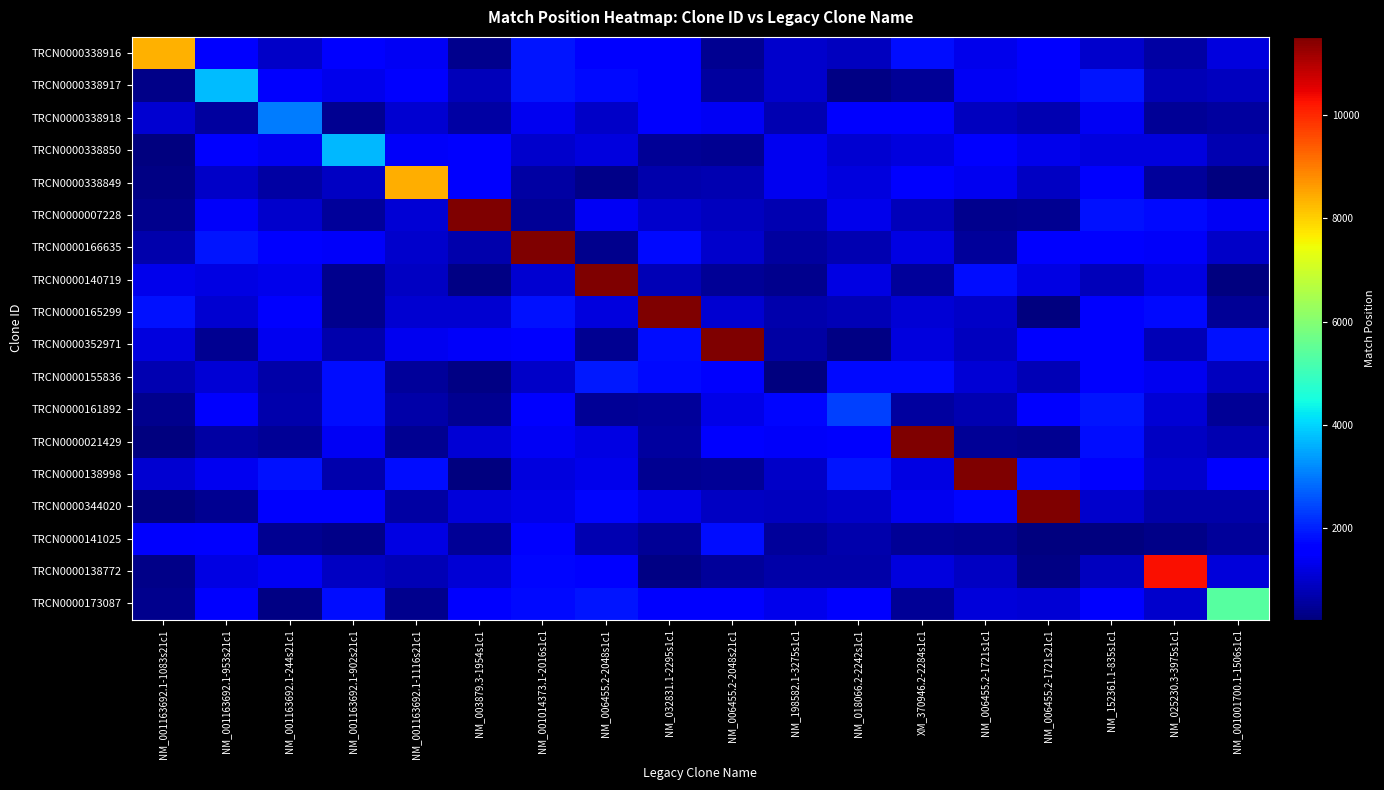

Count the number of data series in this chart.

18